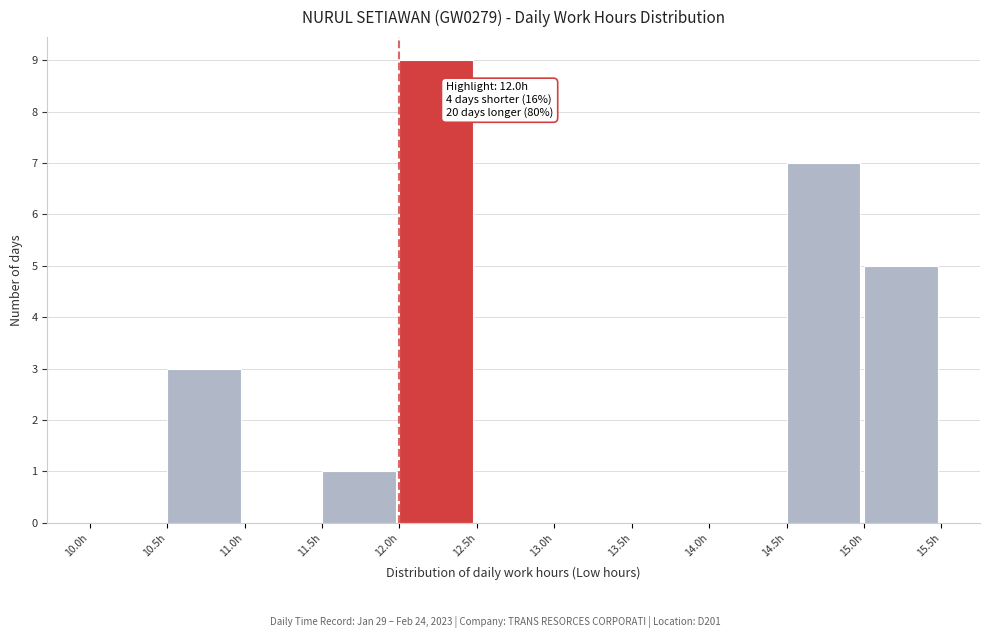

Over which range of the x-axis is the bar tallest?

12.0 to 12.5